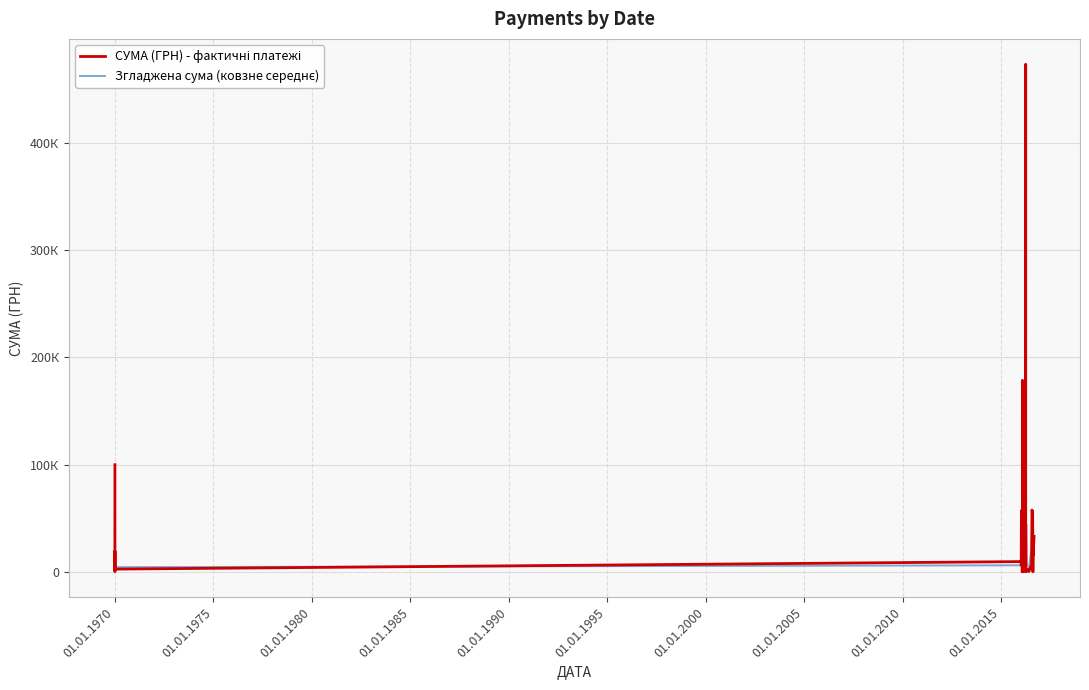

How many interior local valleys does the Згладжена сума (ковзне середнє) series have?

9